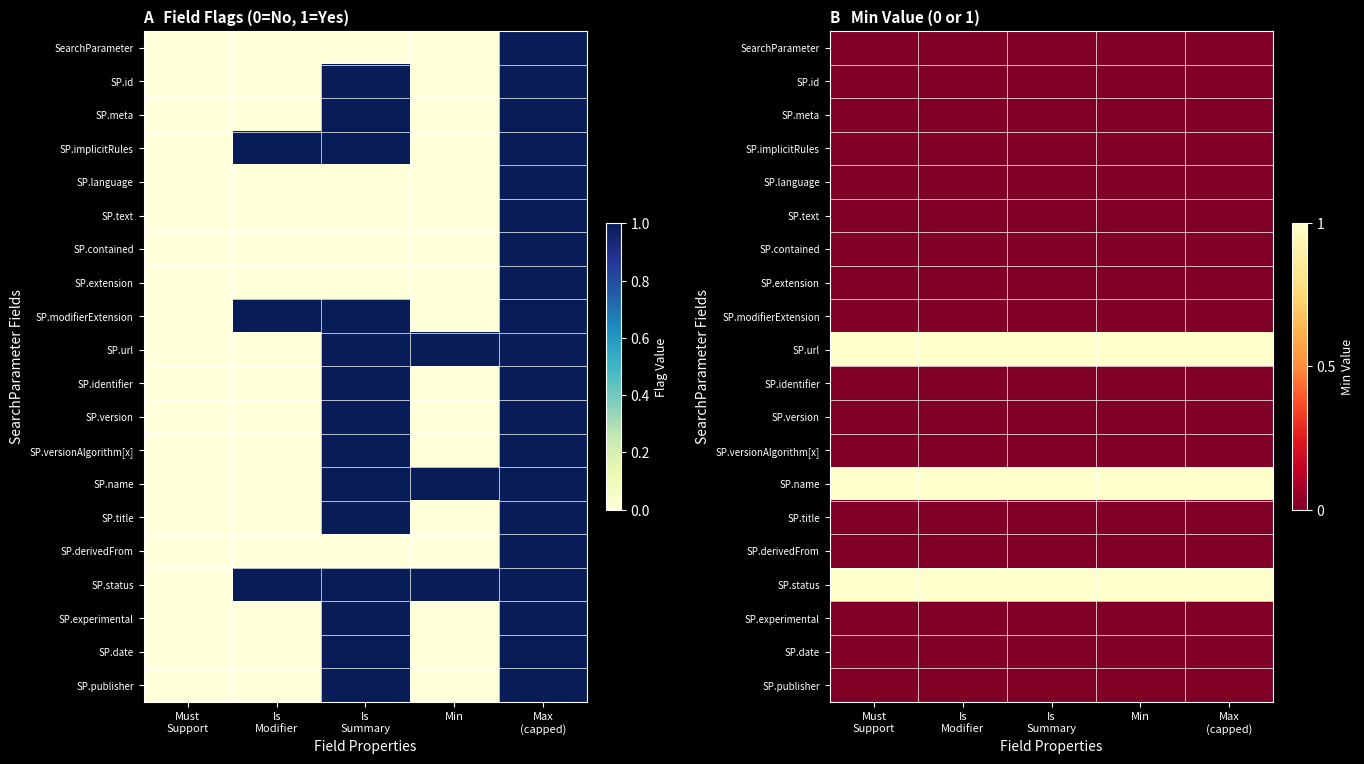

At which category is the sum across all series the highest?

Must
Support